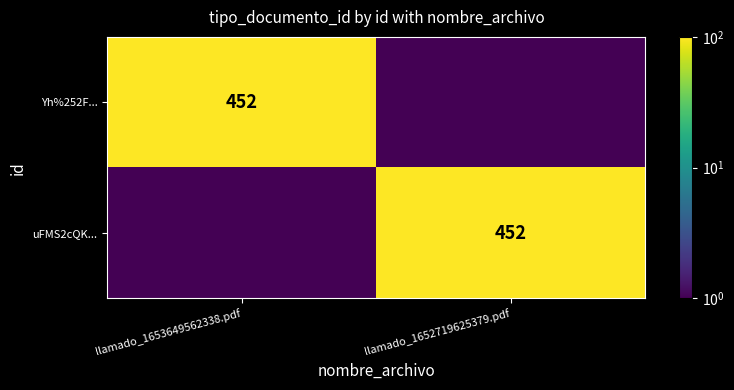

How many categories are shown in the chart?

2